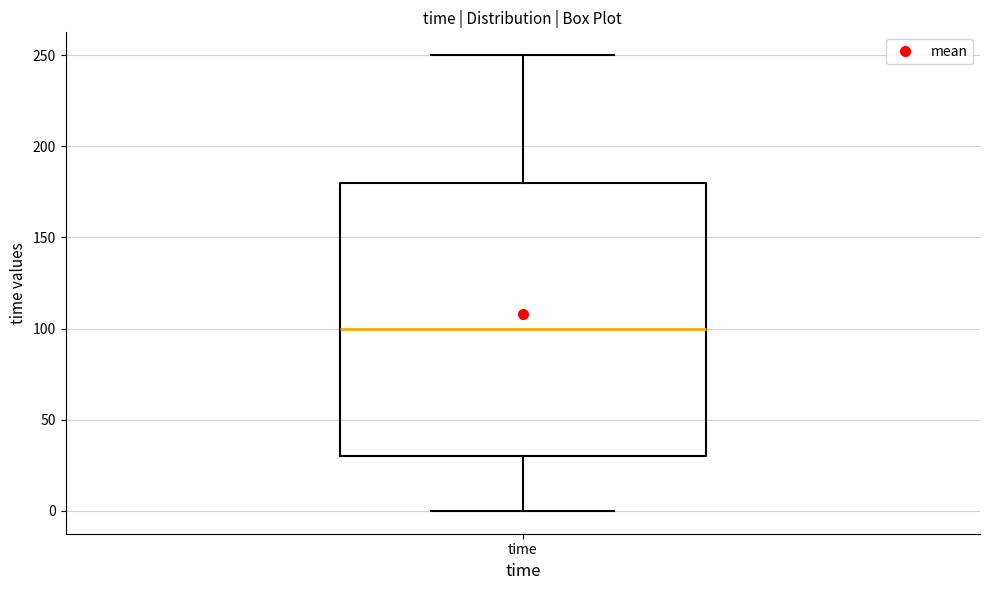

Transcribe this box plot: give where the median line is, the range the box spans, and where the two whiskers end, as read against the y-axis. The values are not printed on the chart, so give them approximately, as read against the axis.

median 100, box 30 to 180, whiskers 0 to 250